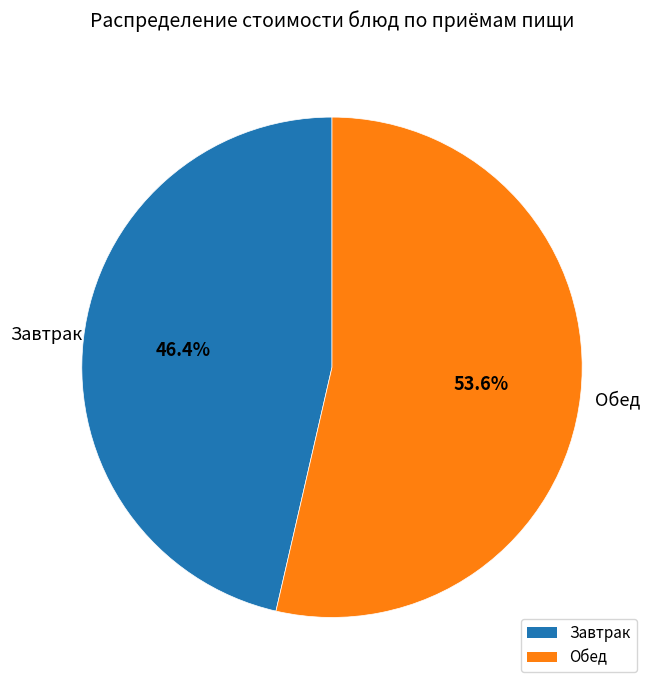

Which has a higher value, Завтрак or Обед?

Обед